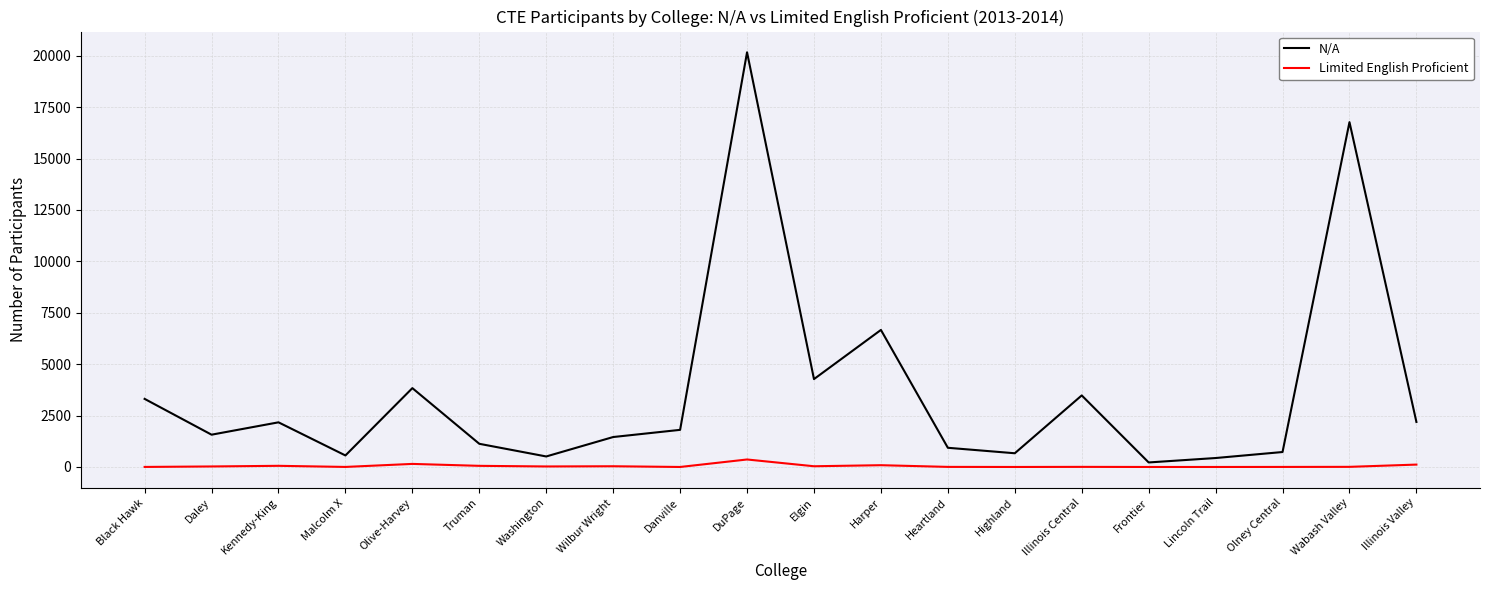

True or false: Limited English Proficient and N/A cross at least once.

False